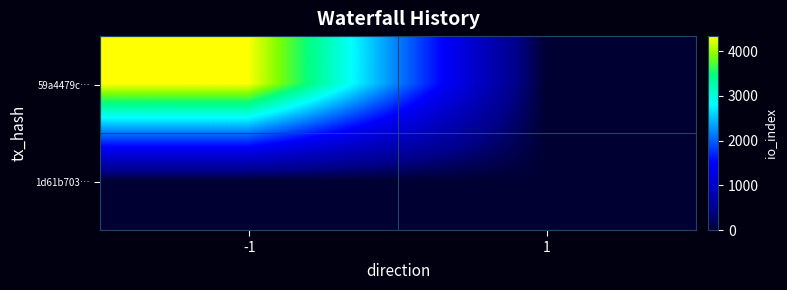

Reading left to right, extract all data points from this chart.

59a4479c…: -1=4333	1=0
1d61b703…: -1=0	1=8